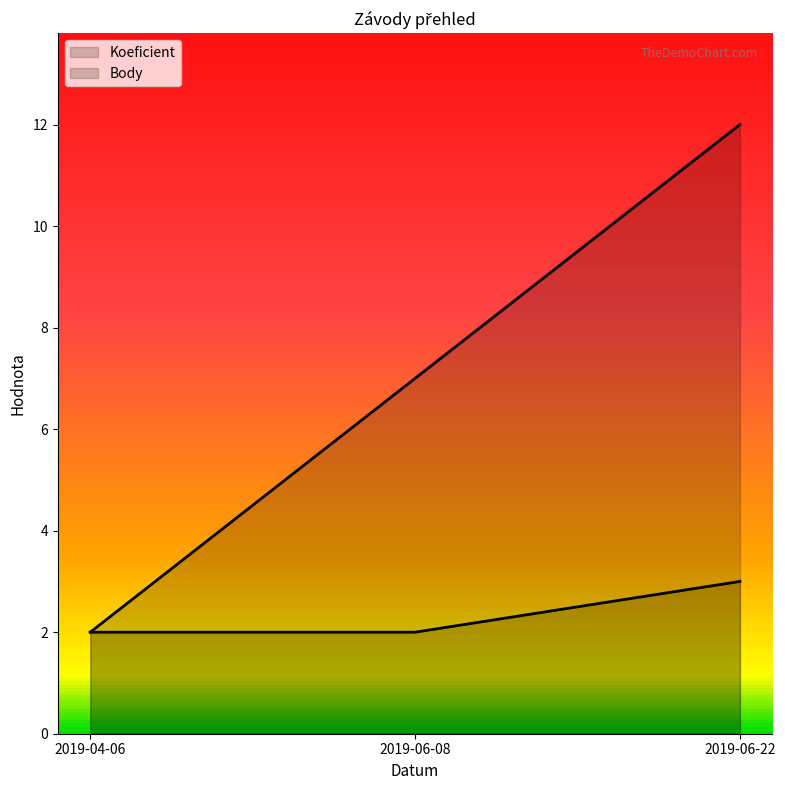

What is the label of the 1st point from the left?

2019-04-06